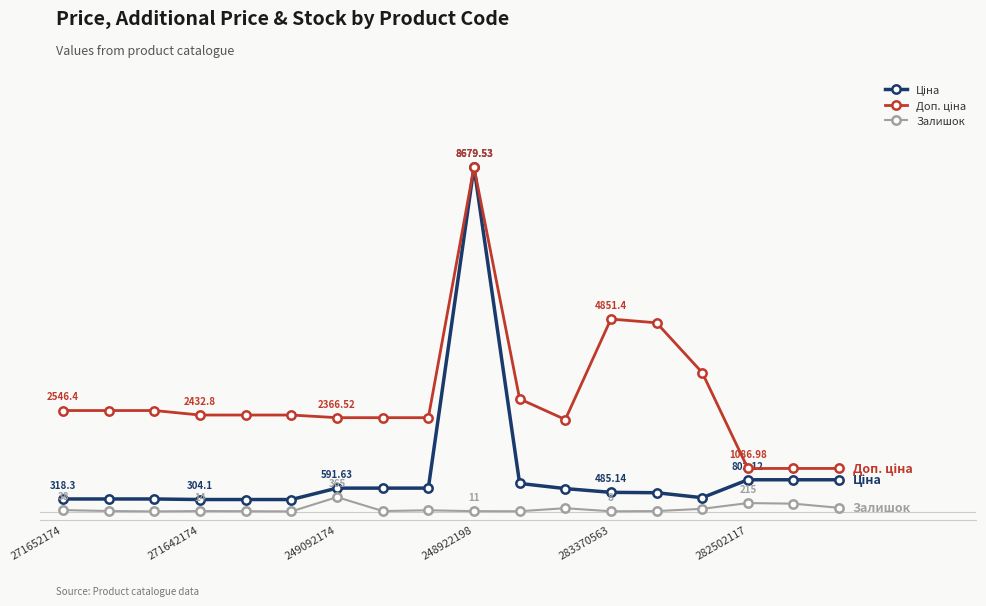

True or false: Залишок has more than 0 points higher than both neighbors.

True